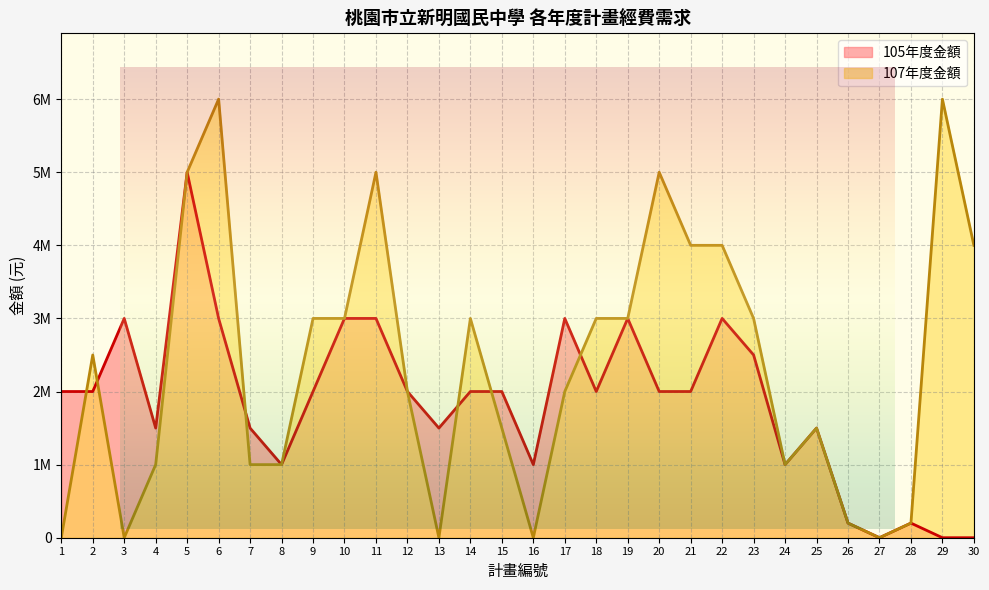

Which series has the largest range (max minus min)?

107年度金額